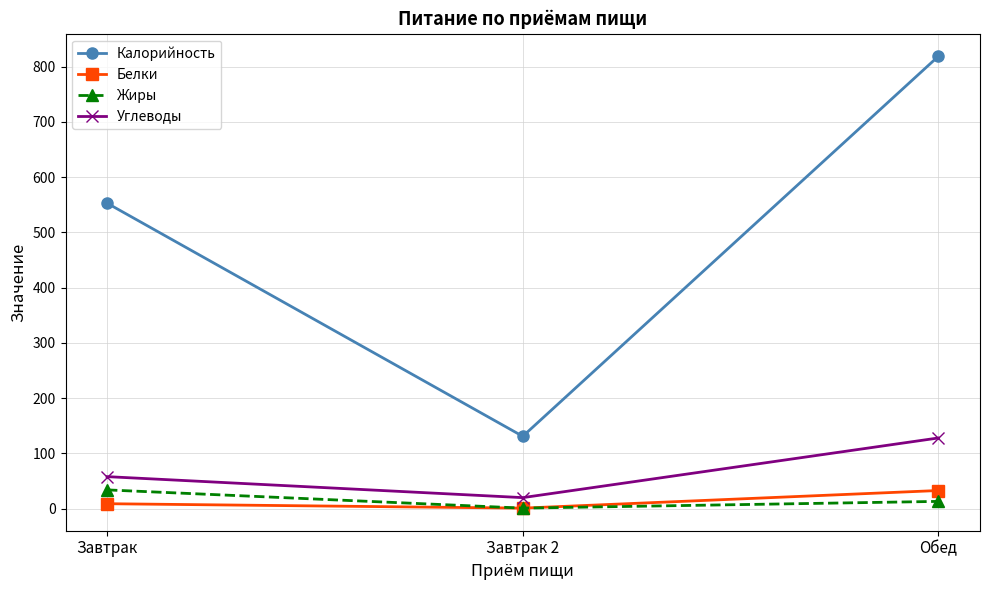

What is the sum of all Углеводы values?

206.0